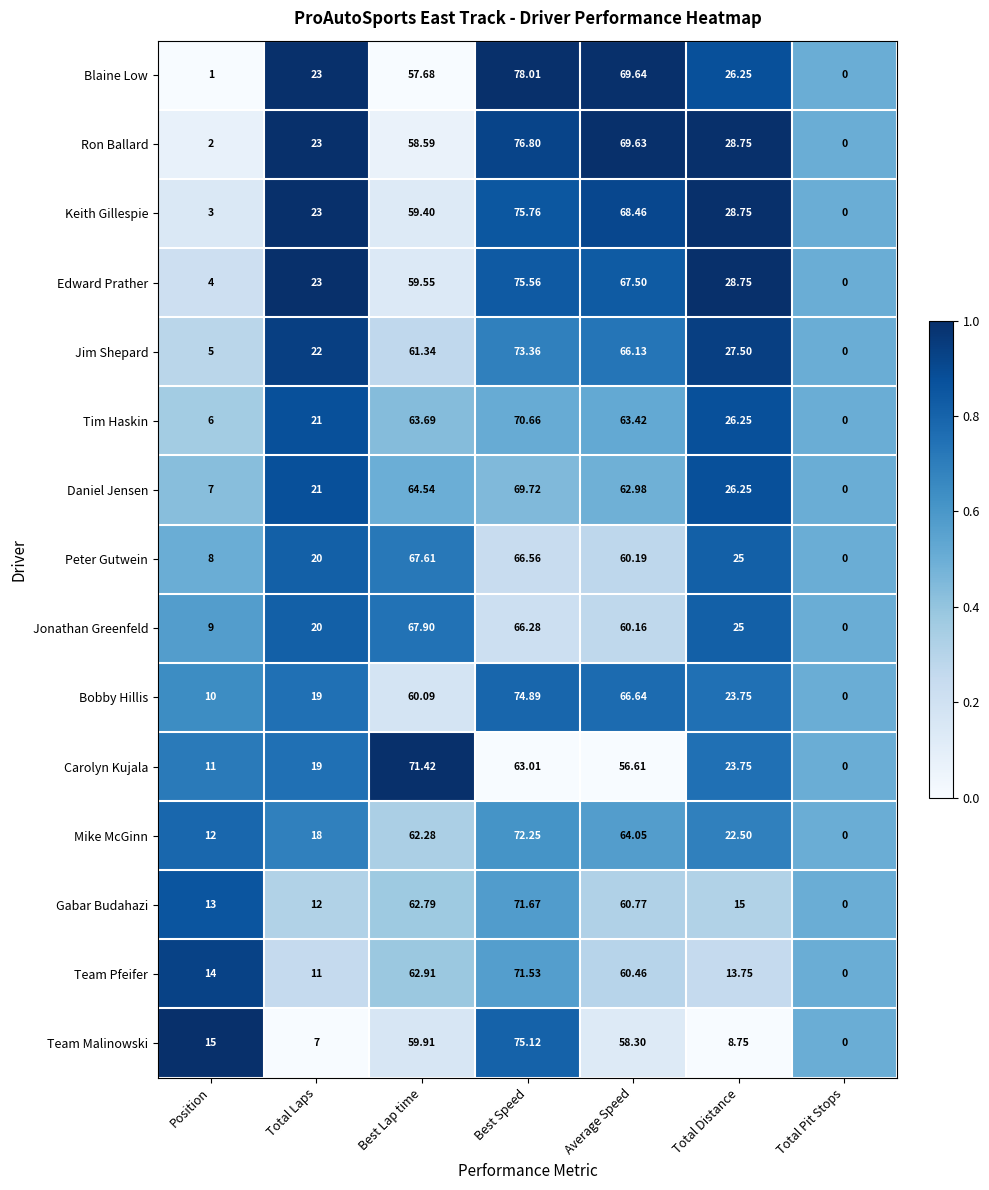

Rank the series at Average Speed from highest to lowest value.

Blaine Low, Ron Ballard, Keith Gillespie, Edward Prather, Bobby Hillis, Jim Shepard, Mike McGinn, Tim Haskin, Daniel Jensen, Gabar Budahazi, Team Pfeifer, Peter Gutwein, Jonathan Greenfeld, Team Malinowski, Carolyn Kujala